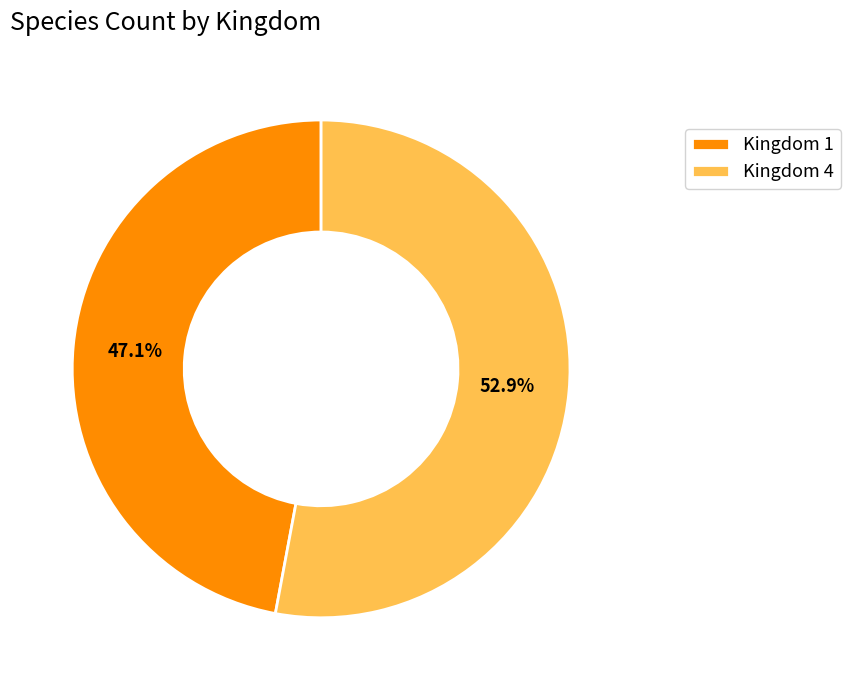

Which category has the smallest portion of the pie?

Kingdom 1